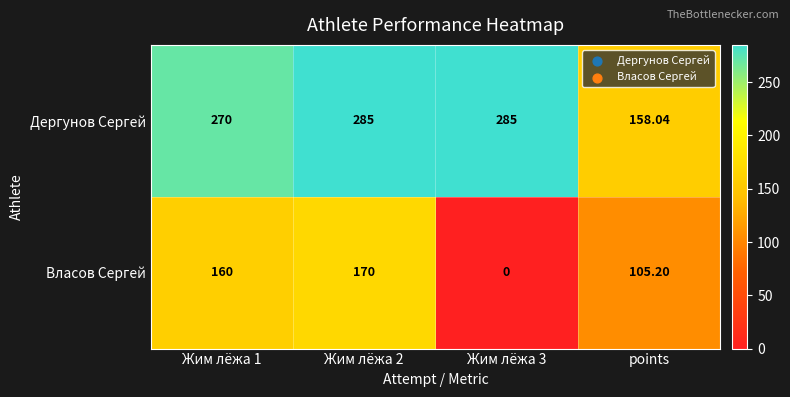

Between Жим лёжа 2 and points, which series saw the biggest shift?

Дергунов Сергей